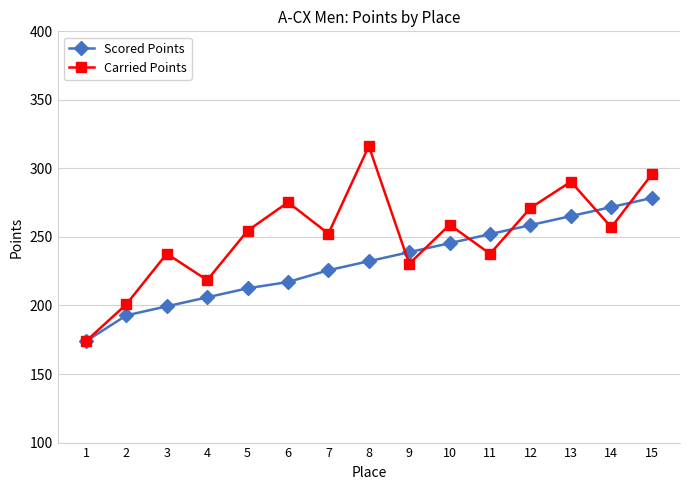

Is it true that Scored Points equals 252.1 at 11?

True